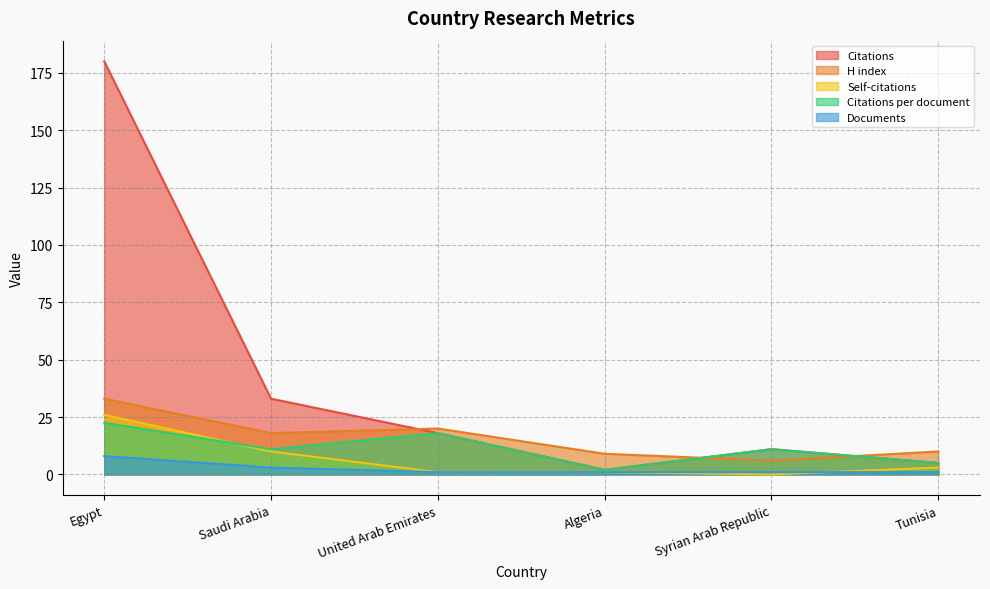

Count the Citations per document values in the range 5 to 18.

4